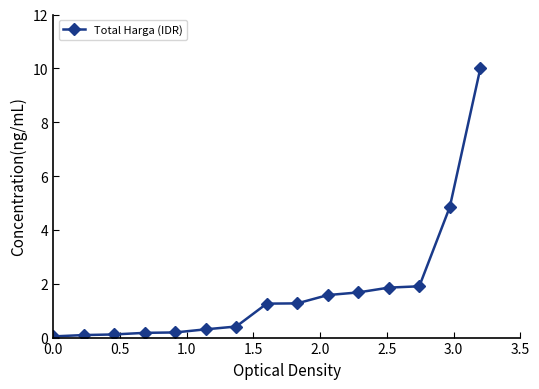

What is the greatest value displayed?

10.0